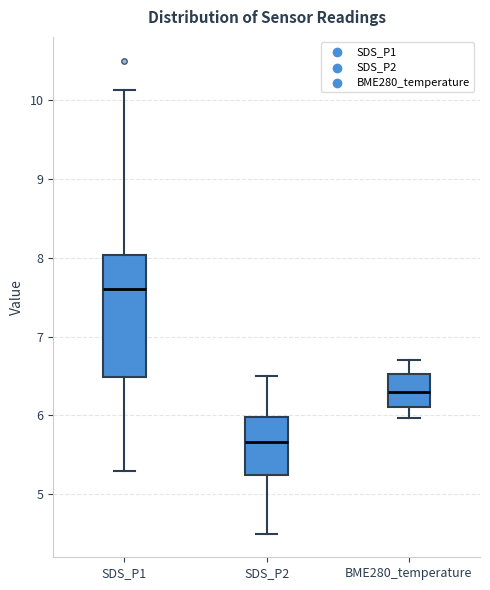

Reading left to right, transcribe this box plot: for each box, give where its median line is, the range the box spans, and where its two whiskers end, as read against the y-axis. The values are not printed on the chart, so give them approximately, as read against the axis.

SDS_P1: median 7.6, box 6.5 to 8.0, whiskers 5.3 to 10.1
SDS_P2: median 5.7, box 5.2 to 6.0, whiskers 4.5 to 6.5
BME280_temperature: median 6.3, box 6.1 to 6.5, whiskers 6.0 to 6.7